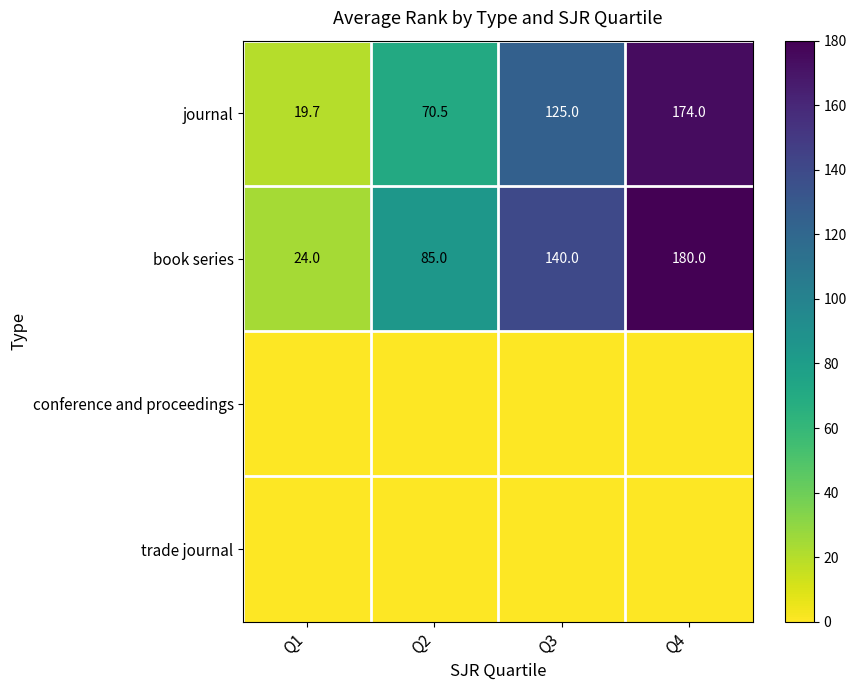

What is the spread (max minus min) of values at Q3?

140.0